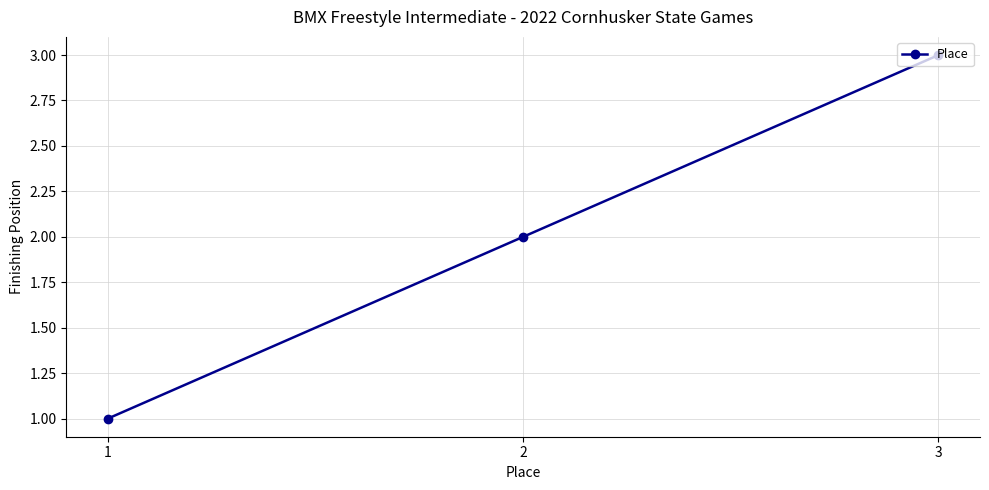

Reading left to right, transcribe all the data shown in this chart.

1=1	2=2	3=3